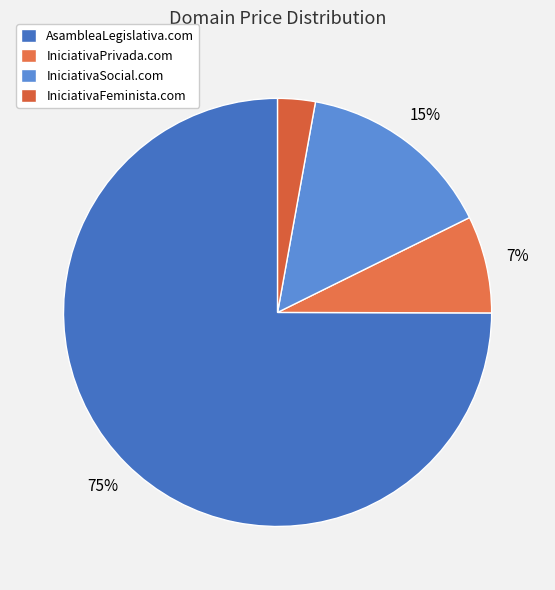

True or false: IniciativaFeminista.com accounts for 1% of the total.

False